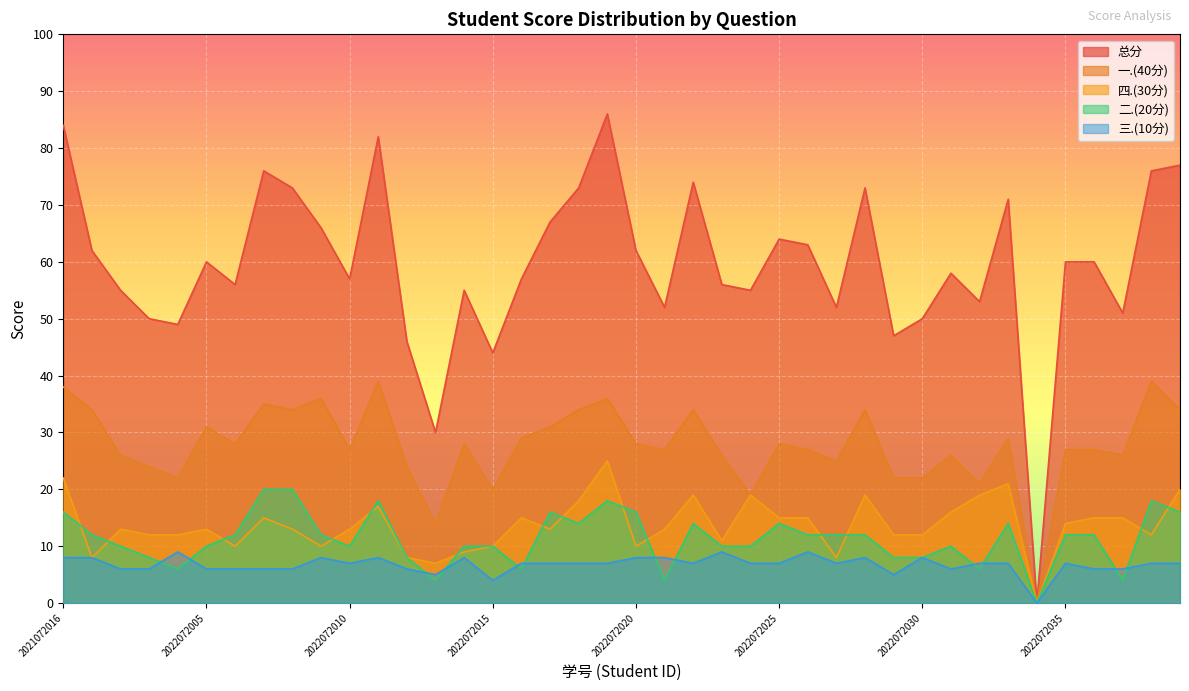

What is the difference between the 一.(40分) values at 2022072031 and 2022072035?

1